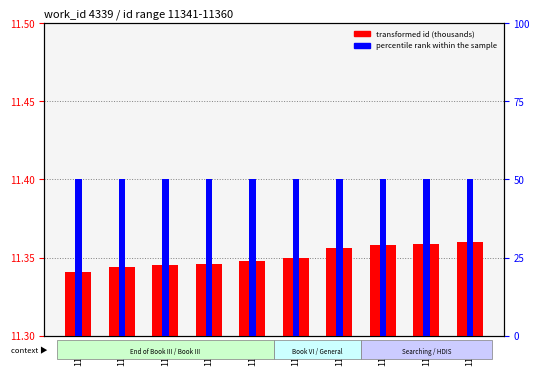

Which series has the largest range (max minus min)?

transformed id (thousands)